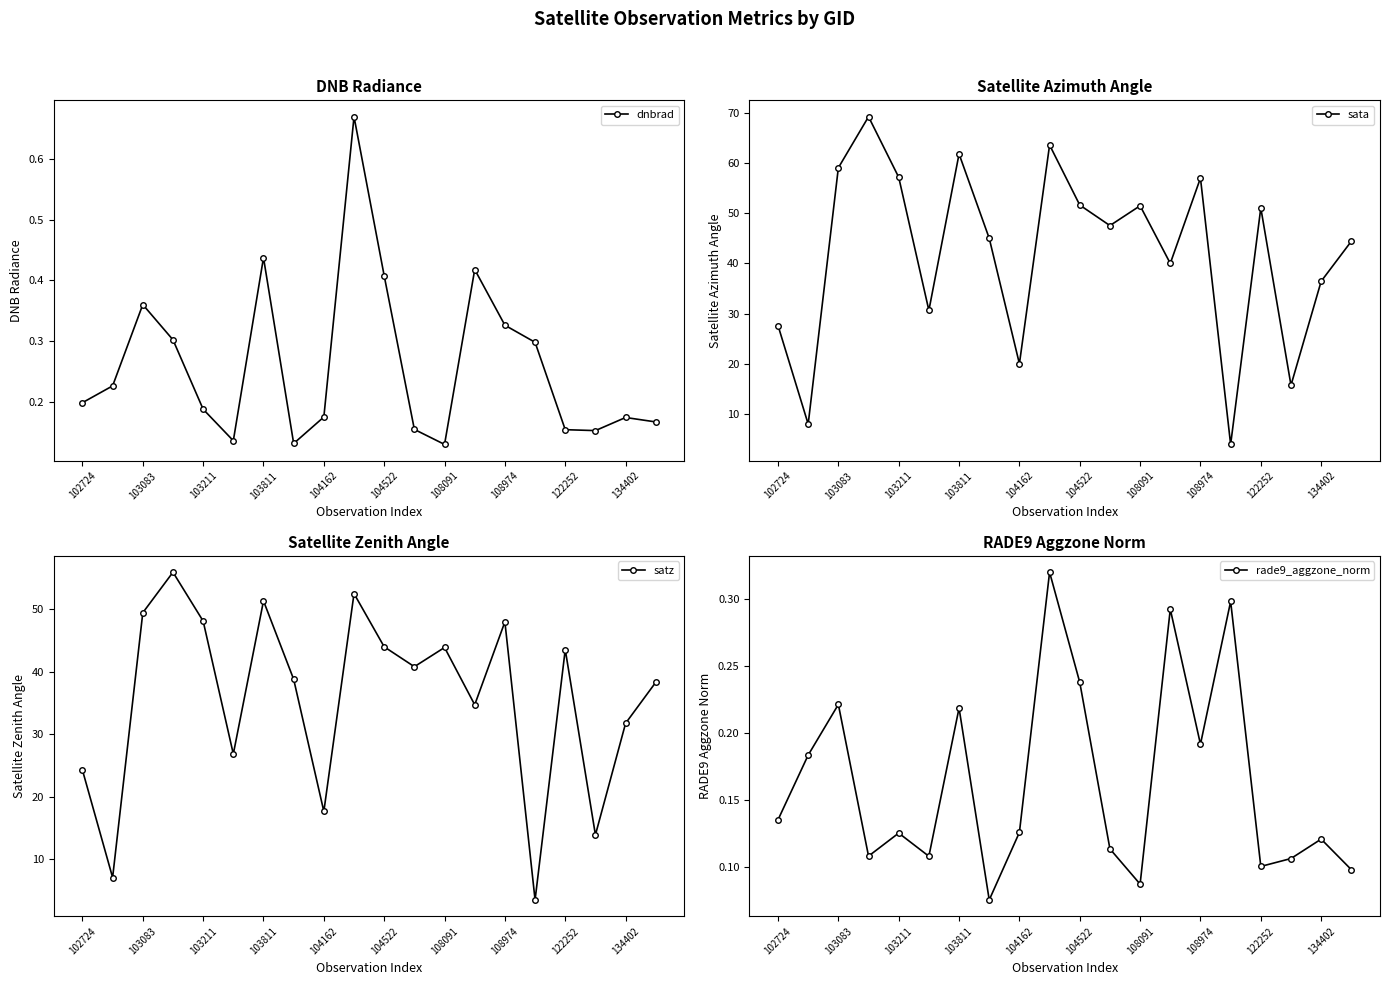

Where is the first local maximum for dnbrad?

103083